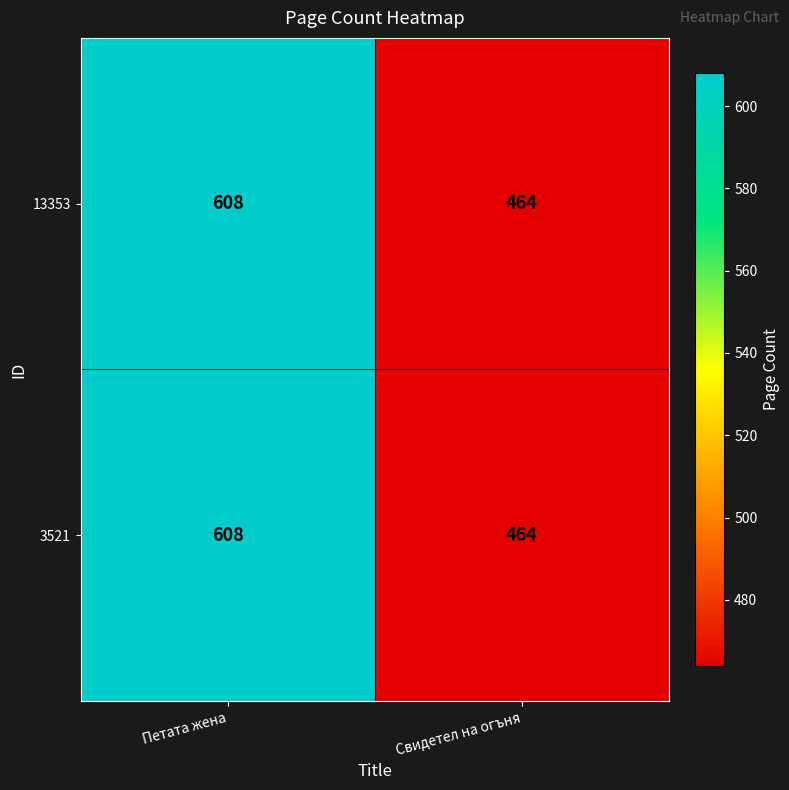

True or false: 13353 has a value of 904 at Петата жена.

False